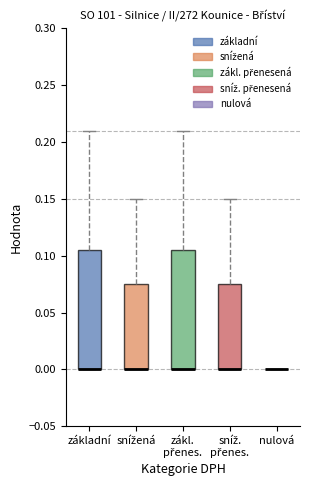

Reading left to right, transcribe this box plot: for each box, give where its median line is, the range the box spans, and where its two whiskers end, as read against the y-axis. The values are not printed on the chart, so give them approximately, as read against the axis.

základní: median 0.000 (drawn on the box's lower edge), box 0.000 to 0.105, whiskers 0.000 to 0.210
snížená: median 0.000 (drawn on the box's lower edge), box 0.000 to 0.075, whiskers 0.000 to 0.150
zákl. přenes.: median 0.000 (drawn on the box's lower edge), box 0.000 to 0.105, whiskers 0.000 to 0.210
sníž. přenes.: median 0.000 (drawn on the box's lower edge), box 0.000 to 0.075, whiskers 0.000 to 0.150
nulová: box collapsed to a line at 0.000, whiskers 0.000 to 0.000